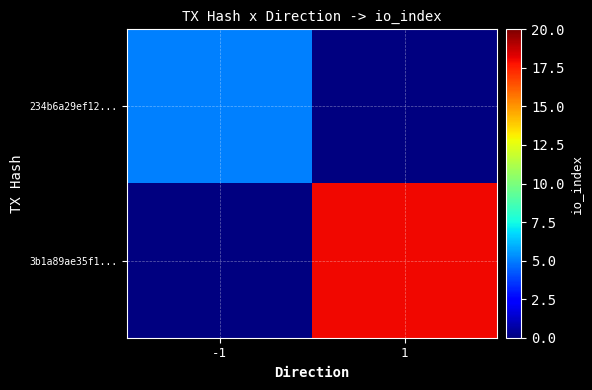

Rank the series at -1 from highest to lowest value.

234b6a29ef12..., 3b1a89ae35f1...